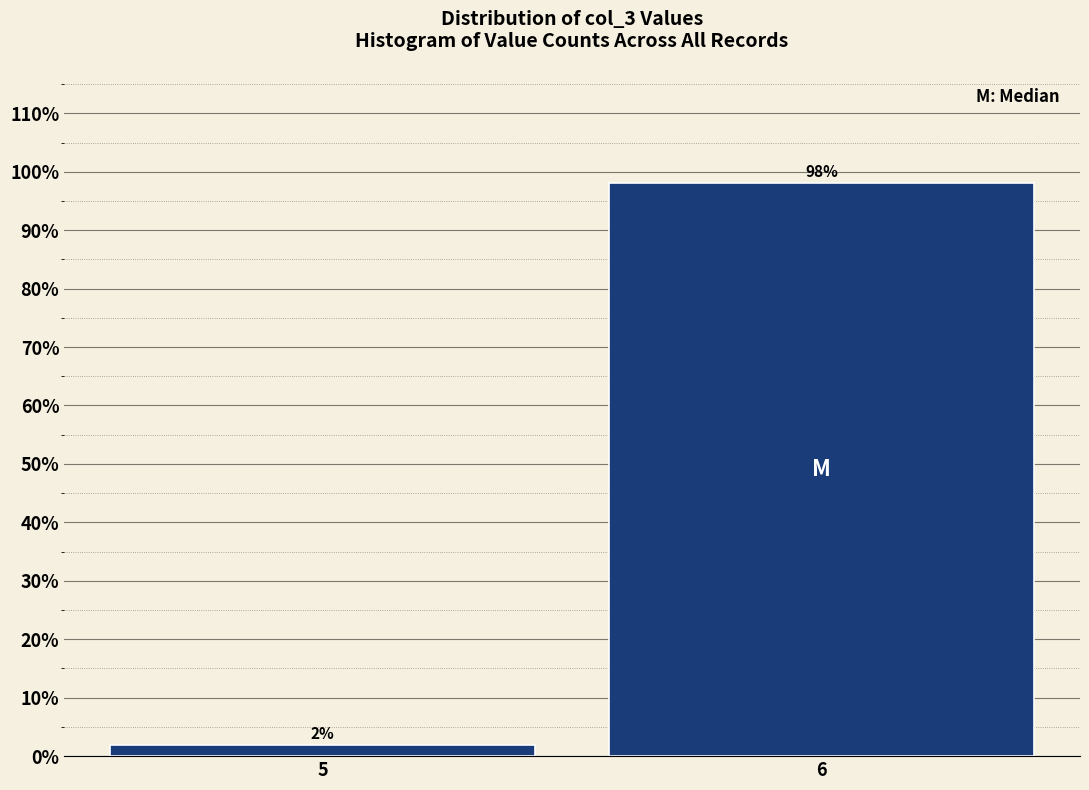

What is the sum of the values at 6 and 5?

100.0